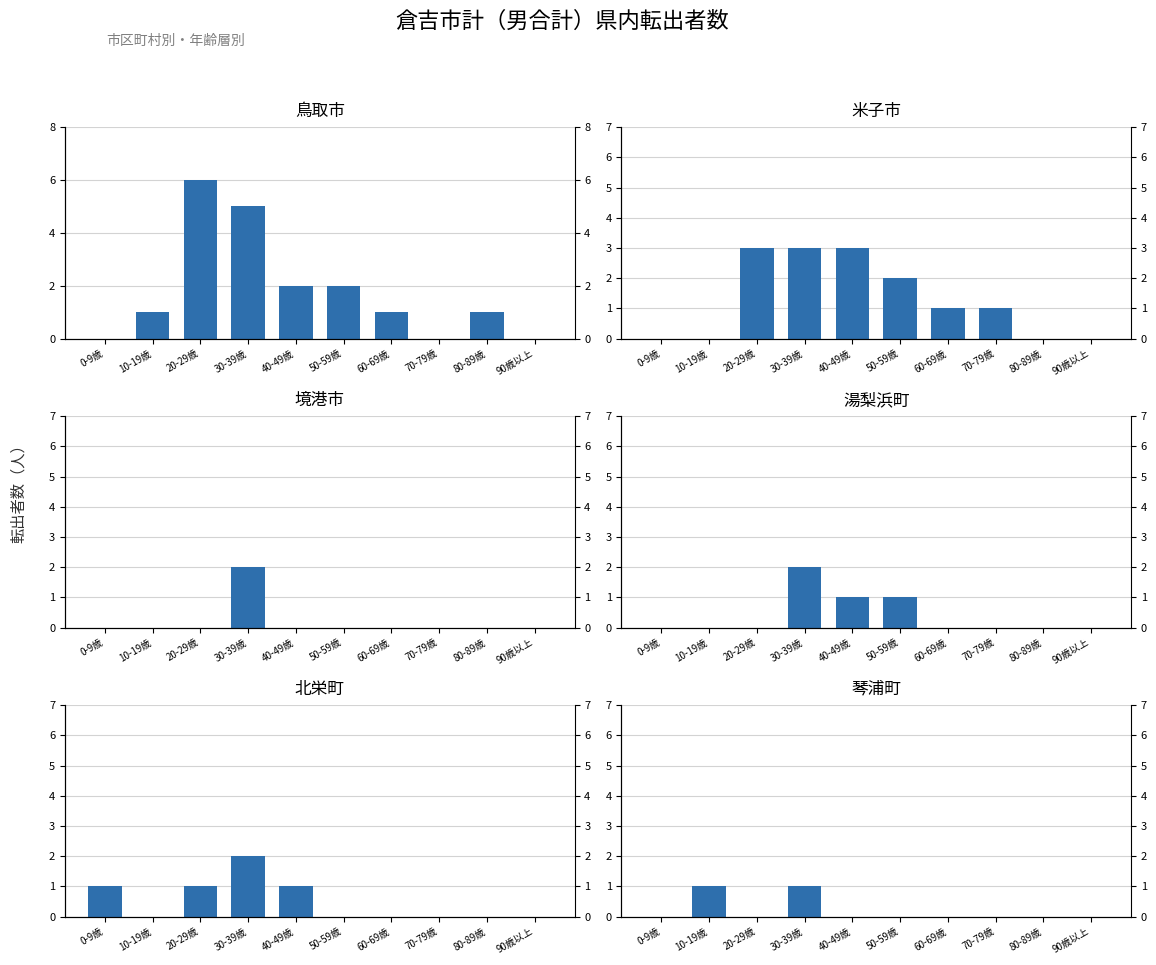

What is the difference between the maximum and minimum values in the 琴浦町 series?

1